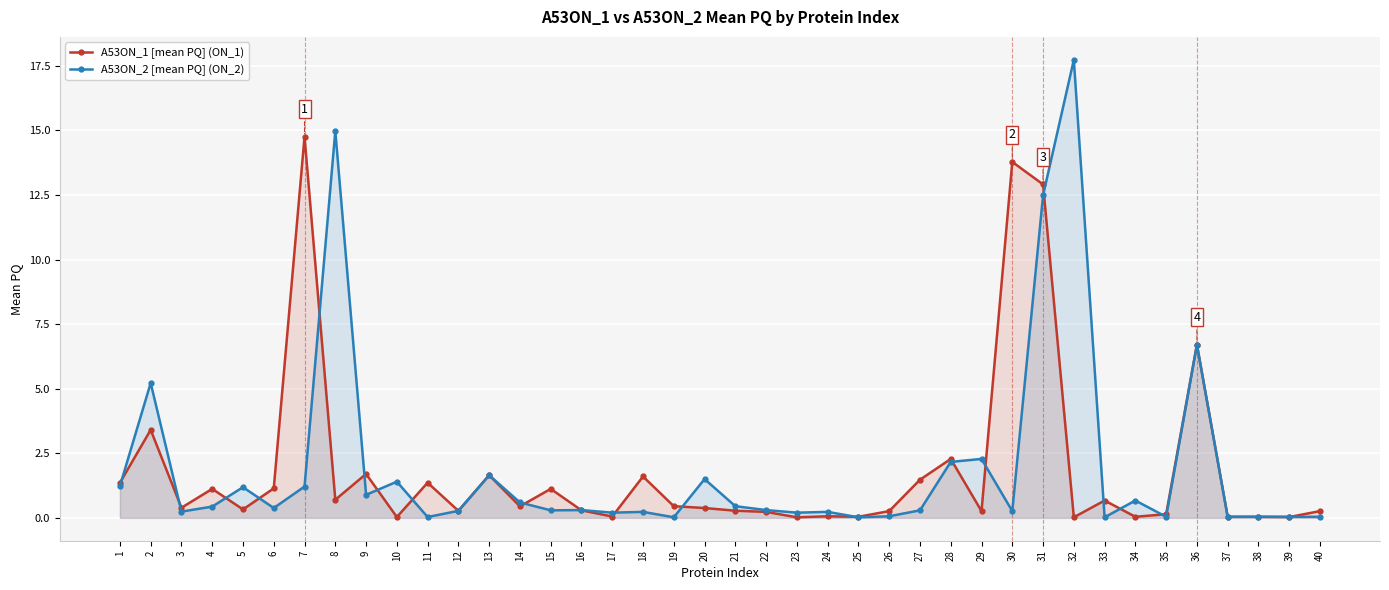

Reading left to right, transcribe all the data shown in this chart.

A53ON_1 [mean PQ] (ON_1): 1.4	3.4	0.4	1.1	0.3	1.1	14.8	0.7	1.7	0.0	1.4	0.3	1.6	0.4	1.1	0.3	0.1	1.6	0.5	0.4	0.3	0.2	0.0	0.1	0.0	0.3	1.5	2.3	0.3	13.8	12.9	0.0	0.7	0.0	0.1	6.7	0.0	0.0	0.0	0.3
A53ON_2 [mean PQ] (ON_2): 1.2	5.2	0.2	0.4	1.2	0.4	1.2	15.0	0.9	1.4	0.0	0.3	1.6	0.6	0.3	0.3	0.2	0.2	0.0	1.5	0.5	0.3	0.2	0.2	0.0	0.1	0.3	2.2	2.3	0.3	12.5	17.7	0.0	0.7	0.0	6.7	0.0	0.0	0.0	0.0